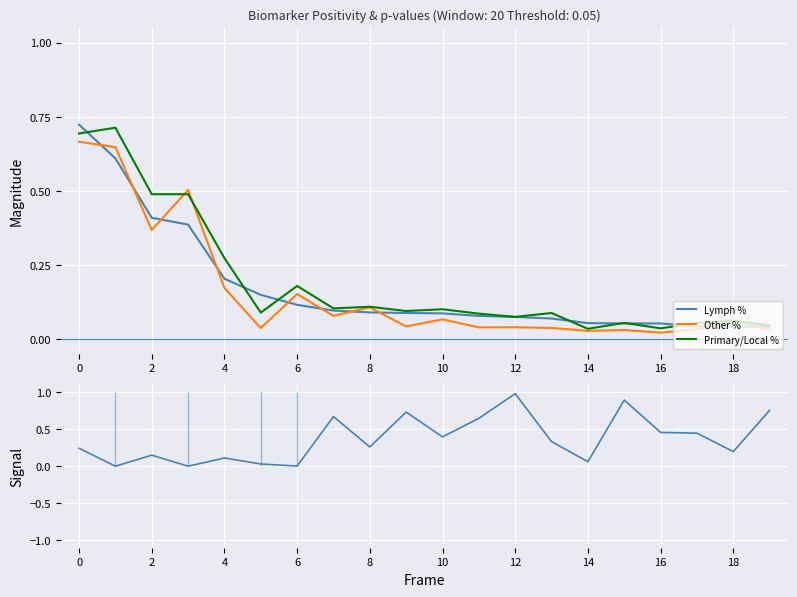

How many times do Primary/Local % and Other % cross each other?

2